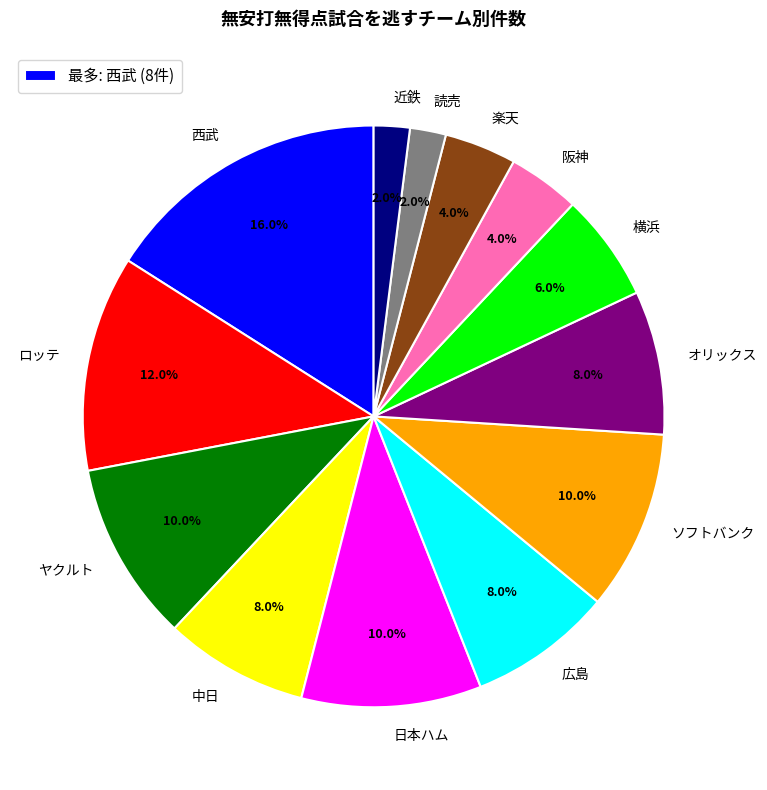

Combined, do オリックス and 近鉄 account for over 50%?

No